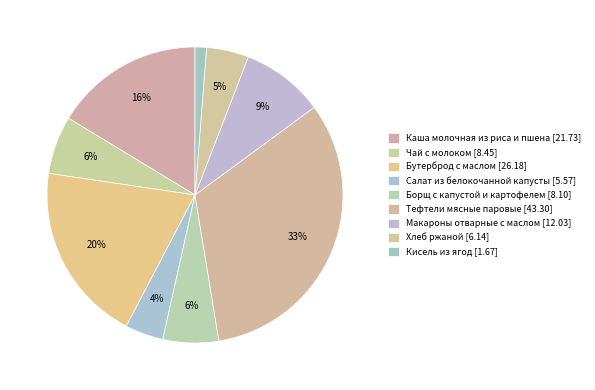

To the nearest percent, what percentage of the pie is Тефтели мясные паровые?

33%